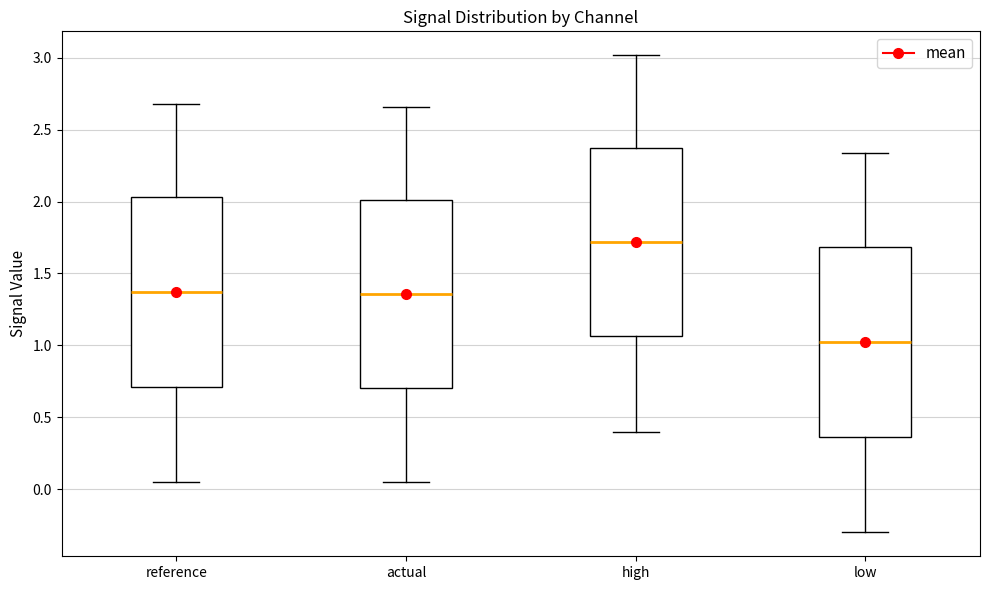

Which box's median line is the lowest?

low